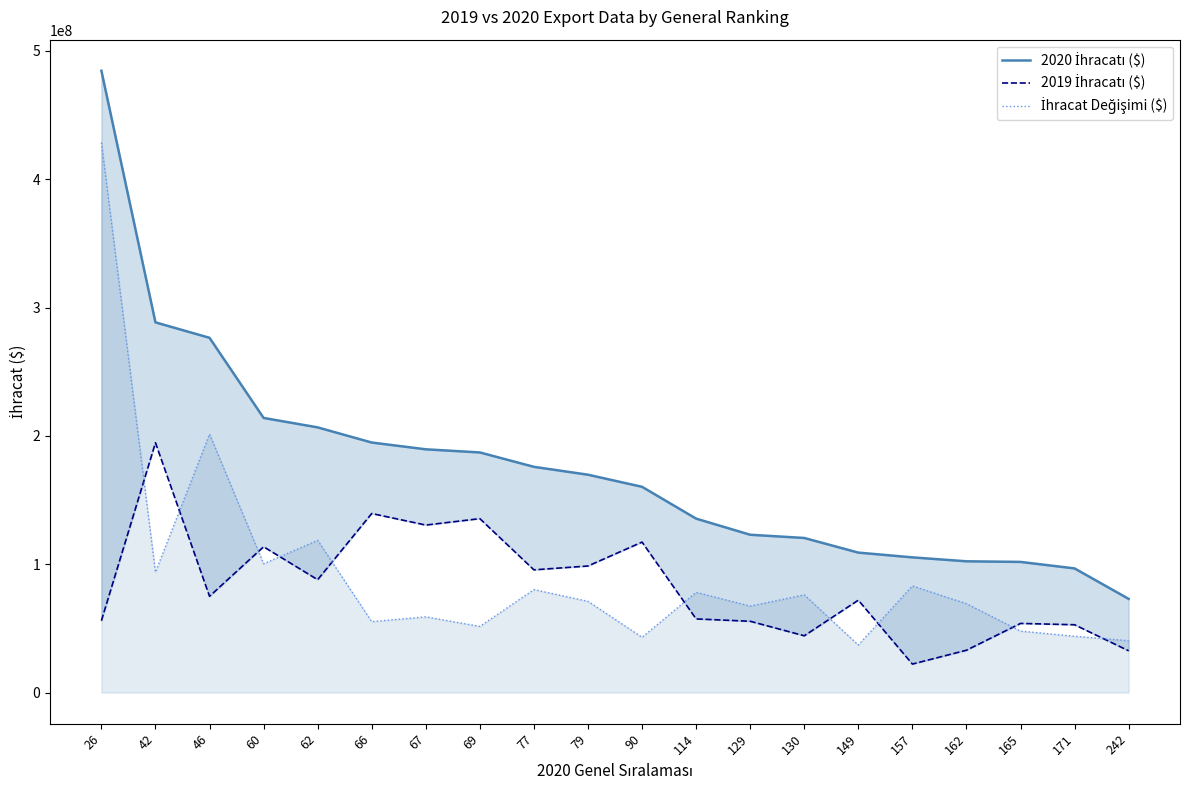

What is the spread (max minus min) of values at 129?

67403457.3